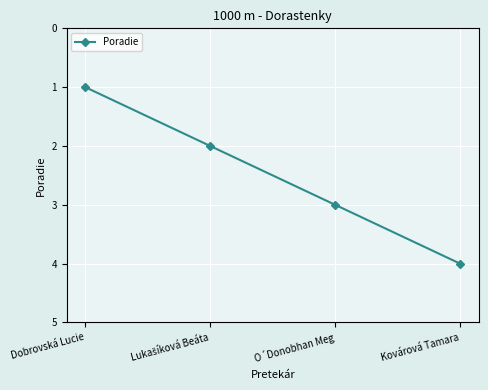

What is the sum of all values?

10